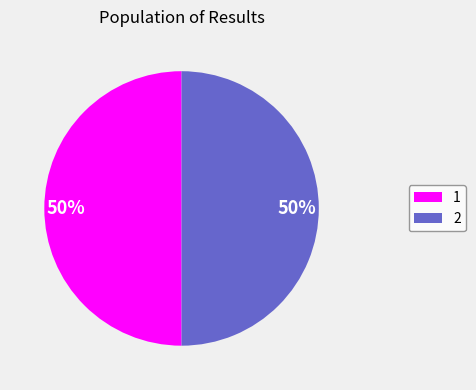

To the nearest percent, what is the average slice percentage?

50%